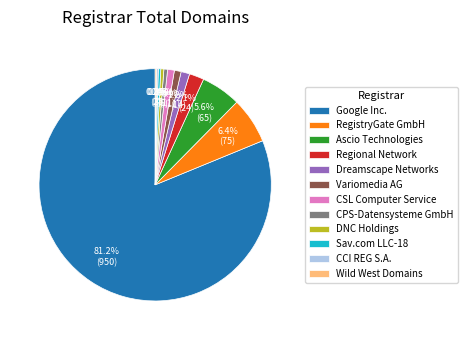

What is the ratio of the value at Ascio Technologies to the value at Regional Network?

2.7